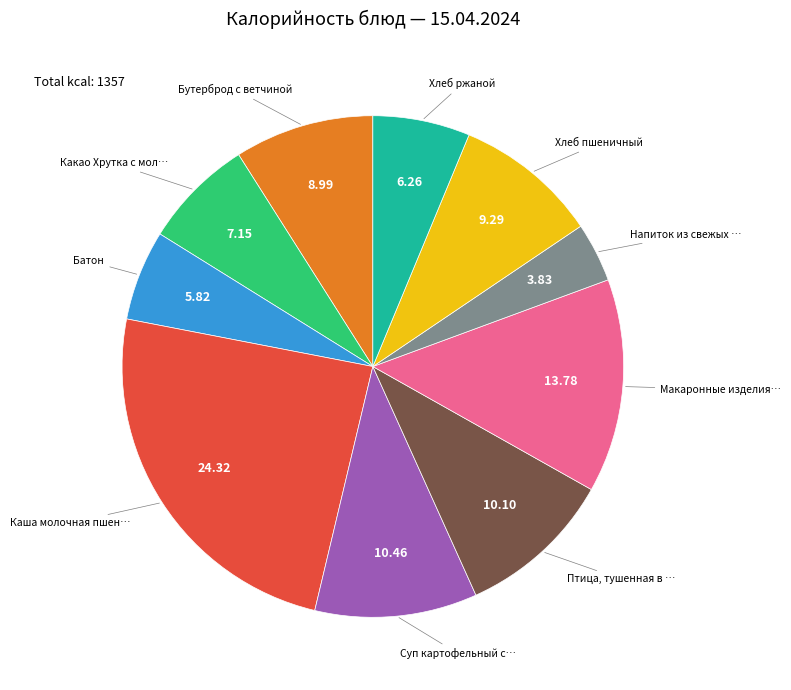

Count the number of slices in the pie.

10